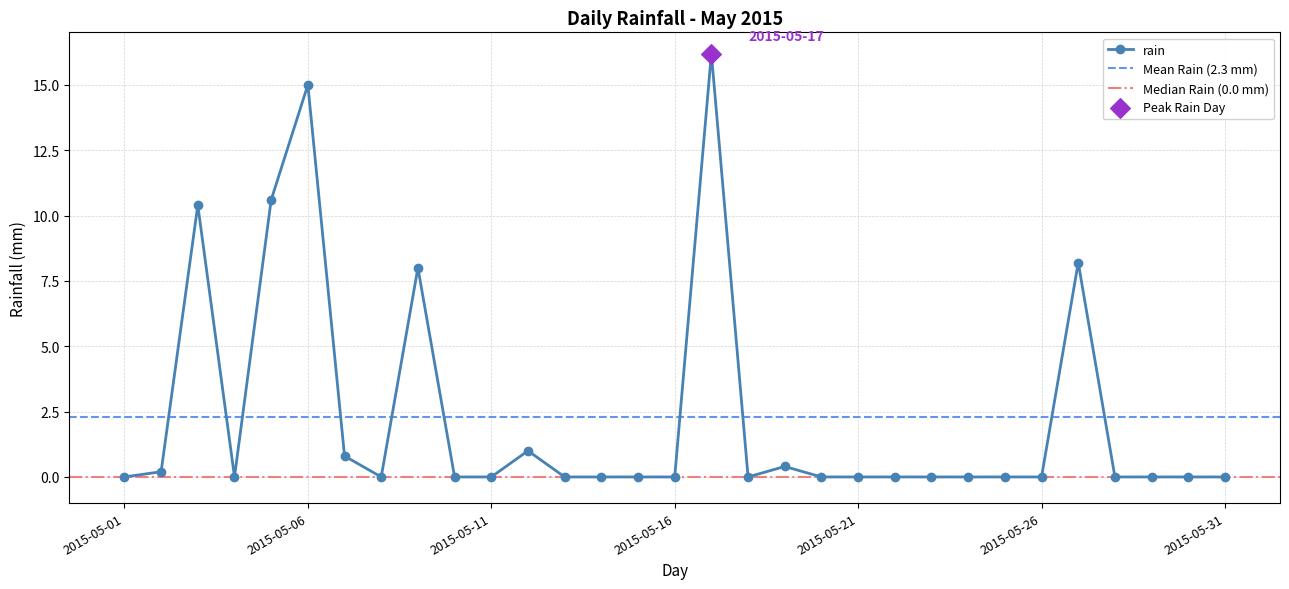

What is the change in value from 2015-05-04 to 2015-05-27?

+8.2